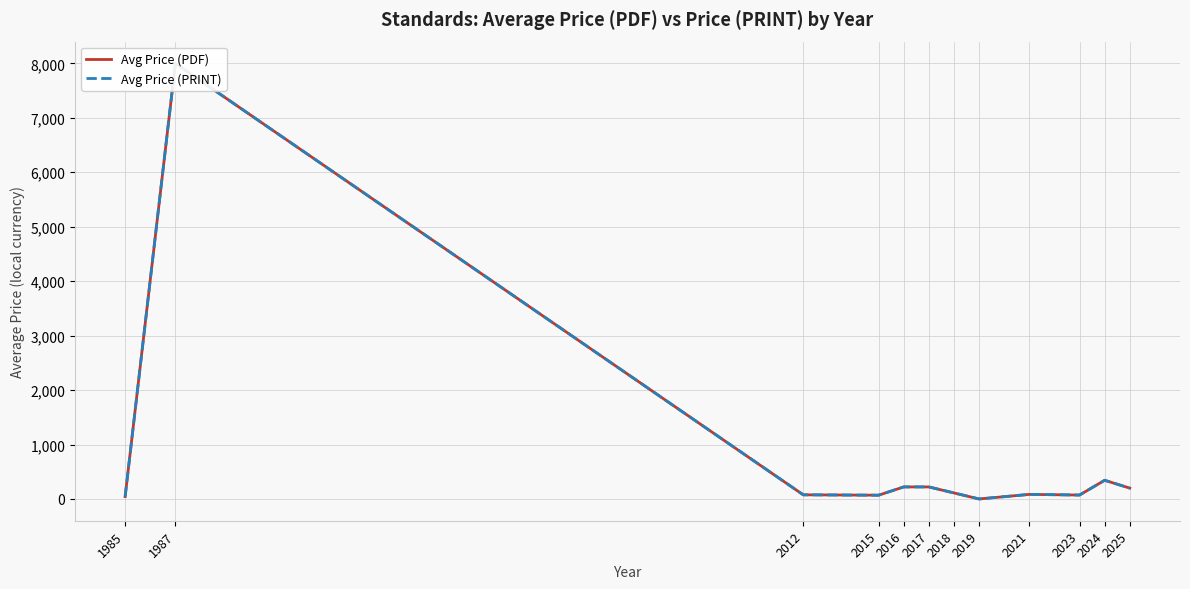

True or false: Avg Price (PRINT) and Avg Price (PDF) cross at least once.

False